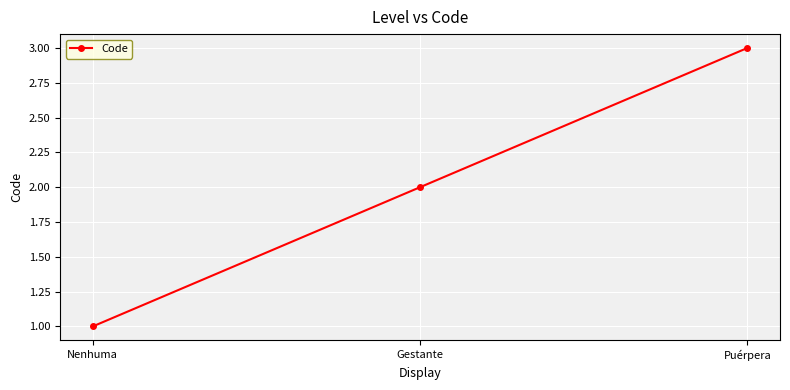

What is the change in value from Nenhuma to Puérpera?

+2